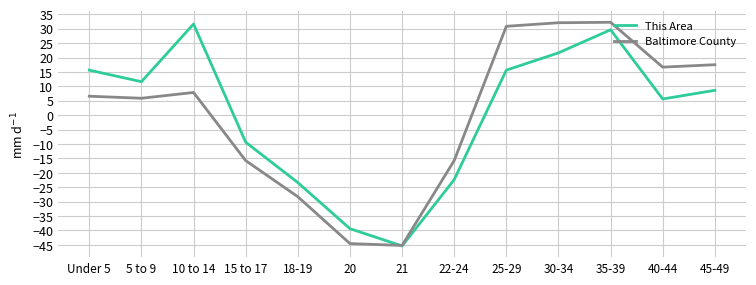

What is the difference between the highest and lowest values at 20?

5.2